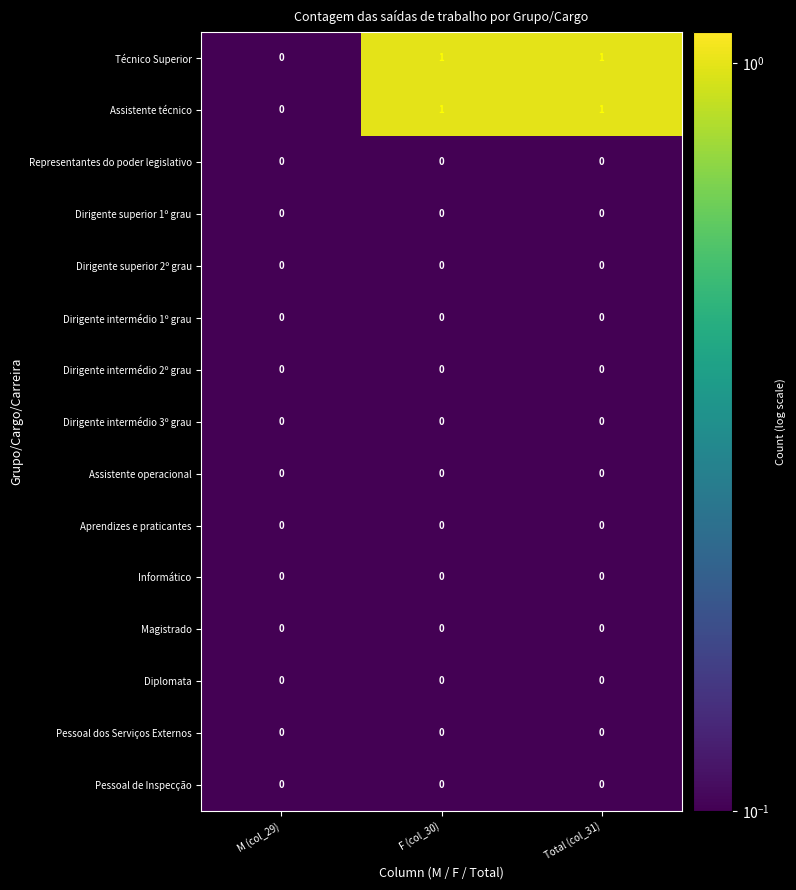

Is the value of Assistente técnico at Total (col_31) greater than the value of Dirigente superior 2º grau at M (col_29)?

Yes